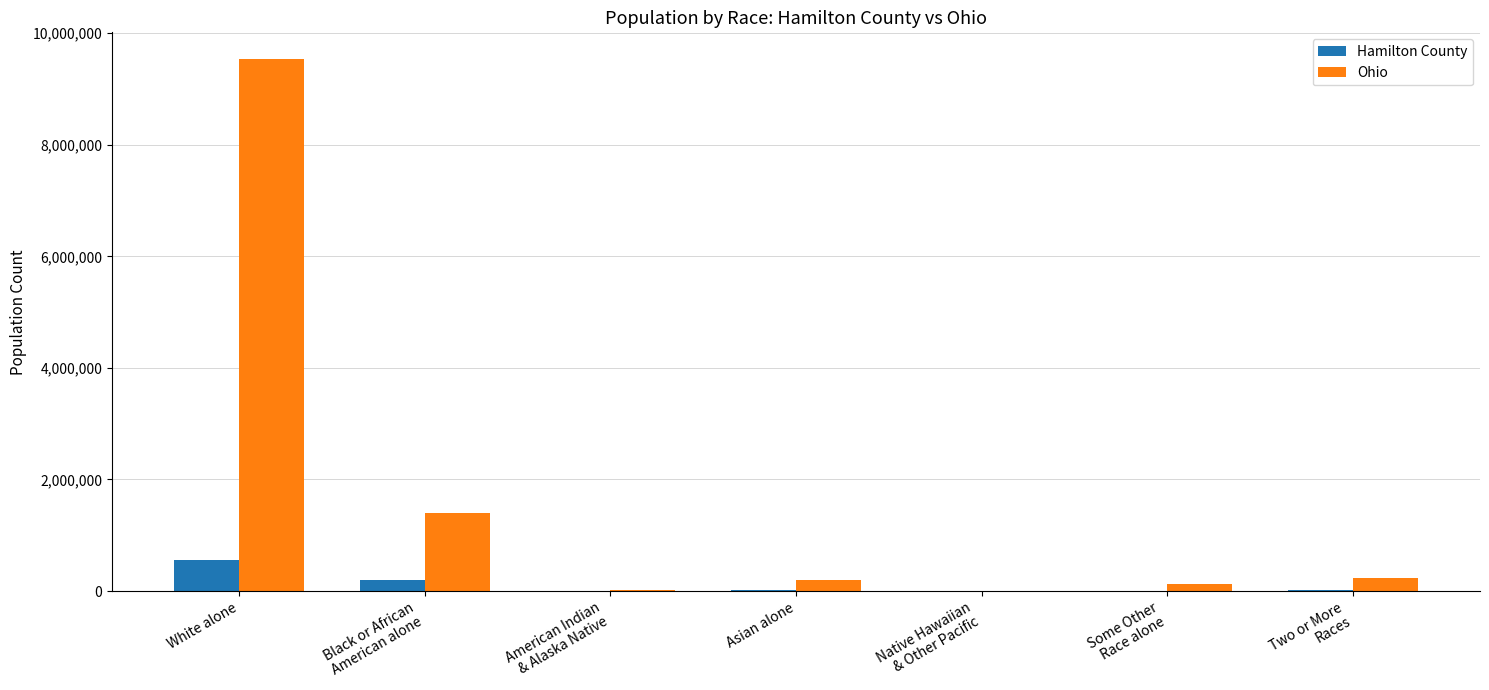

At which category is the sum across all series the highest?

White alone